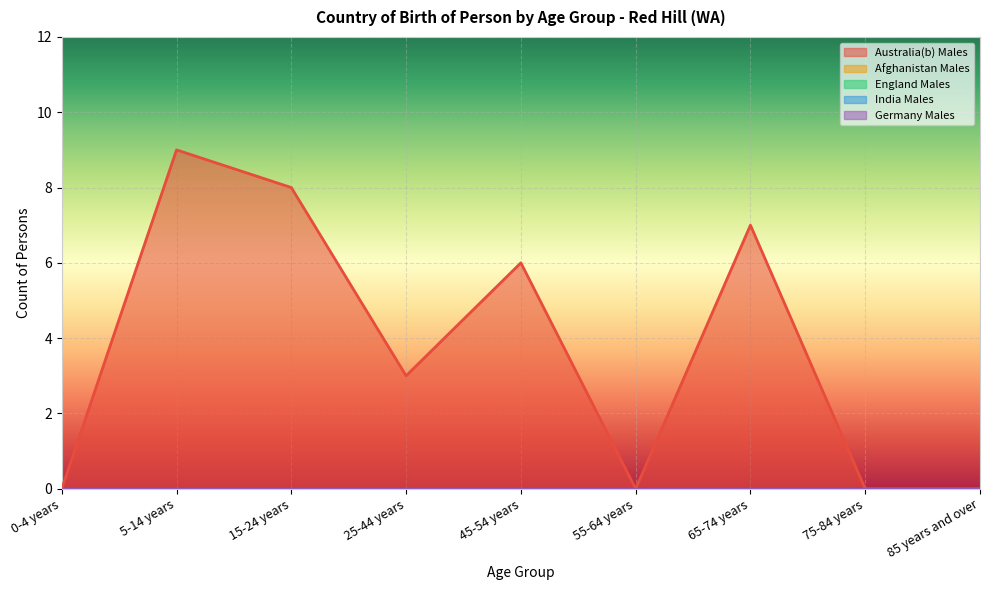

What is the difference between the maximum and minimum values in the Australia(b) Males series?

9